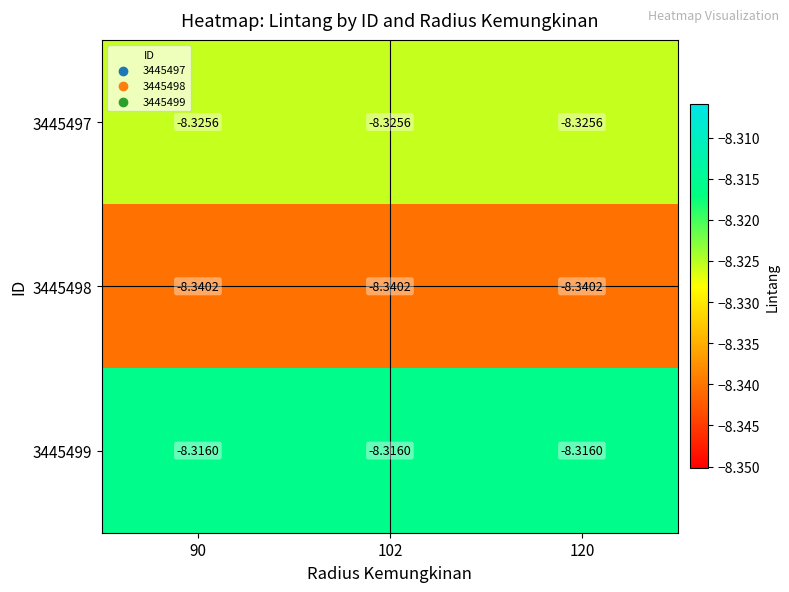

Is the value of 3445498 at 102 greater than the value of 3445499 at 90?

No